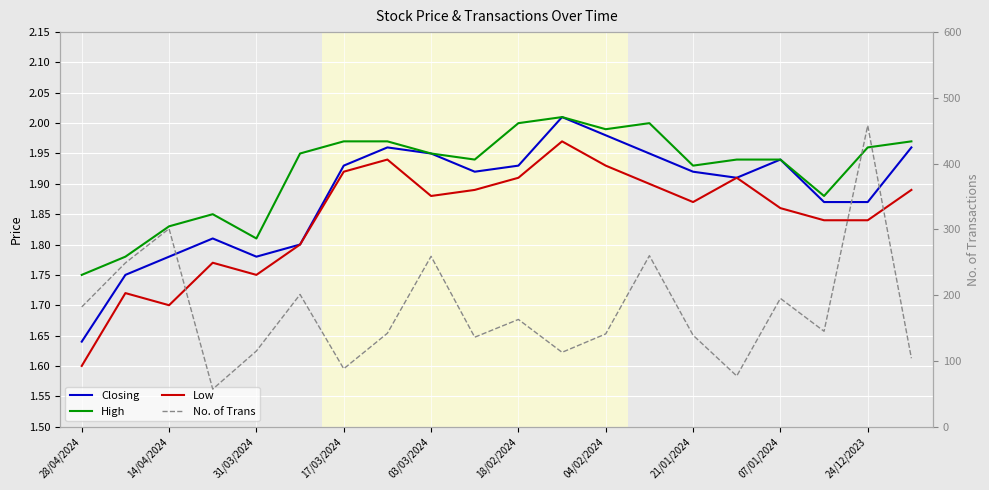

At how many categories does at least one series exceed 287?

2